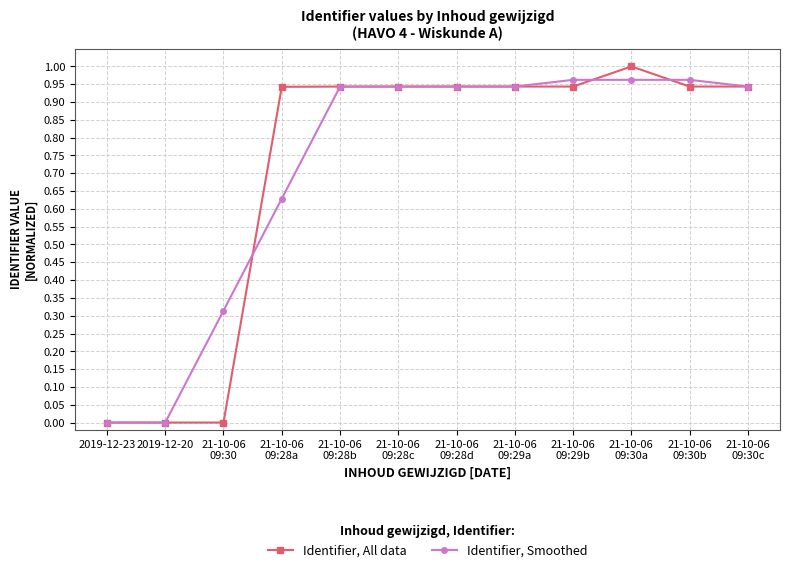

List the series in order of their peak value, highest first.

Identifier, All data, Identifier, Smoothed